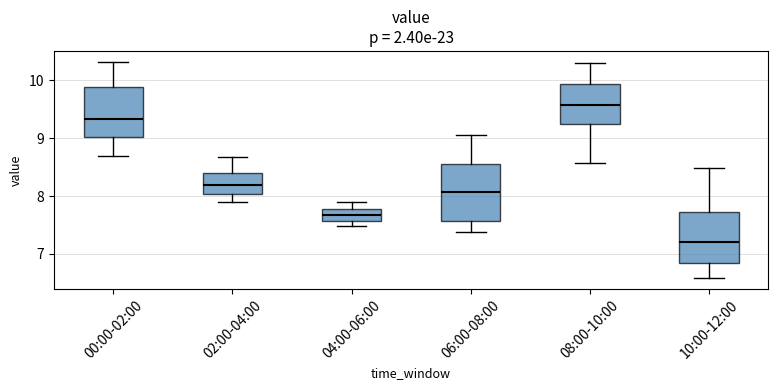

Which box's median line is the highest?

08:00-10:00